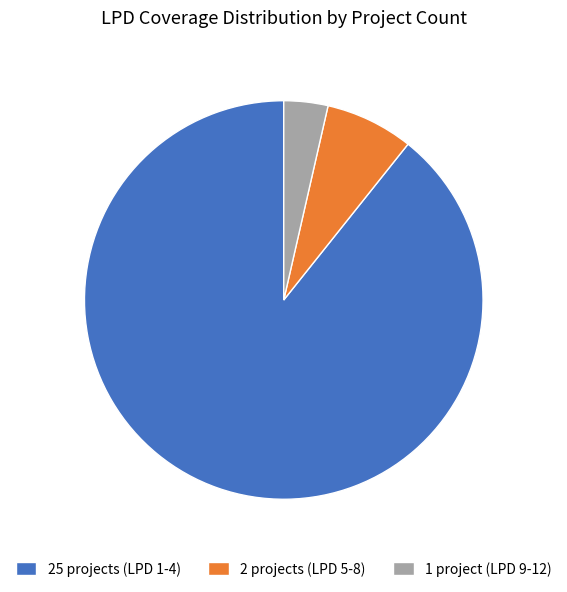

Between 25 projects (LPD 1-4) and 2 projects (LPD 5-8), which is larger?

25 projects (LPD 1-4)